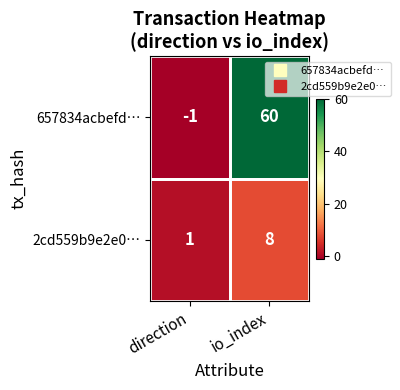

Which series has the largest total across all categories?

657834acbefd…